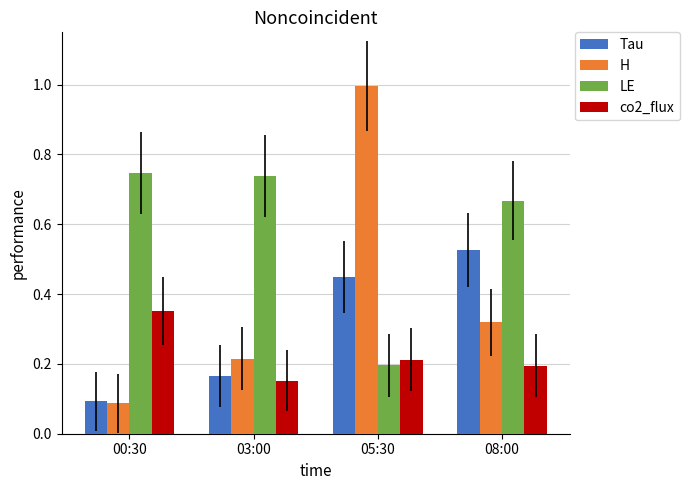

Between 03:00 and 08:00, which series saw the biggest shift?

Tau